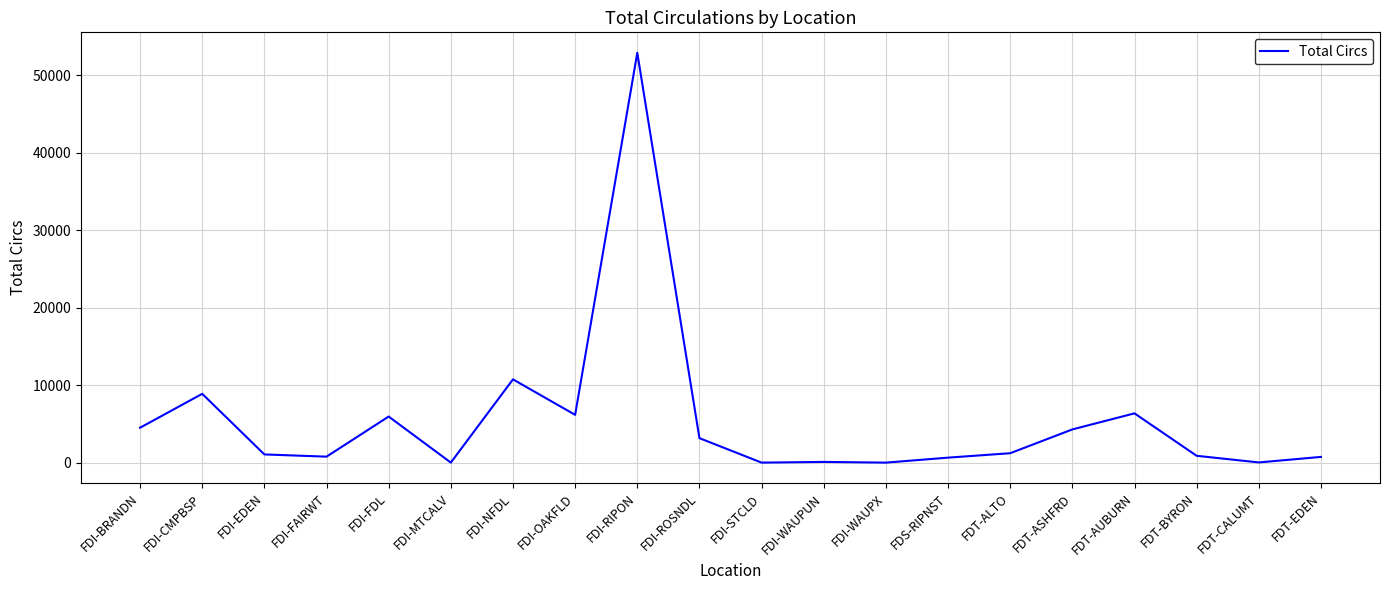

Which category has the highest value across all series?

FDI-RIPON